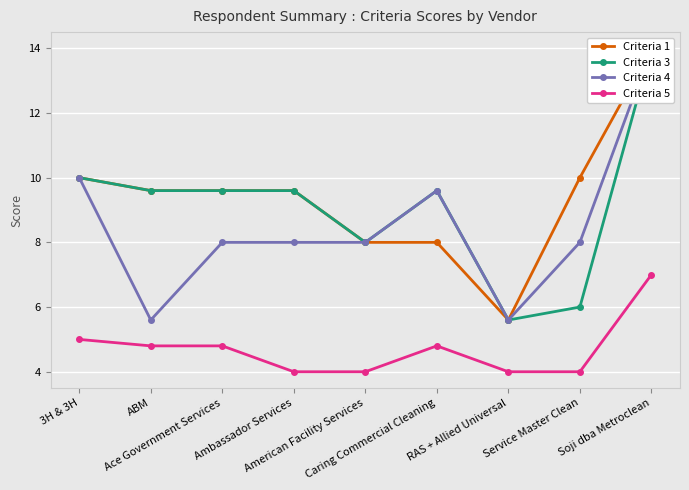

Reading left to right, what are all the values shown in this chart?

Criteria 1: 3H & 3H=10.0	ABM=9.6	Ace Government Services=9.6	Ambassador Services=9.6	American Facility Services=8.0	Caring Commercial Cleaning=8.0	RAS + Allied Universal=5.6	Service Master Clean=10.0	Soji dba Metroclean=14.0
Criteria 3: 3H & 3H=10.0	ABM=9.6	Ace Government Services=9.6	Ambassador Services=9.6	American Facility Services=8.0	Caring Commercial Cleaning=9.6	RAS + Allied Universal=5.6	Service Master Clean=6.0	Soji dba Metroclean=14.0
Criteria 4: 3H & 3H=10.0	ABM=5.6	Ace Government Services=8.0	Ambassador Services=8.0	American Facility Services=8.0	Caring Commercial Cleaning=9.6	RAS + Allied Universal=5.6	Service Master Clean=8.0	Soji dba Metroclean=14.0
Criteria 5: 3H & 3H=5.0	ABM=4.8	Ace Government Services=4.8	Ambassador Services=4.0	American Facility Services=4.0	Caring Commercial Cleaning=4.8	RAS + Allied Universal=4.0	Service Master Clean=4.0	Soji dba Metroclean=7.0